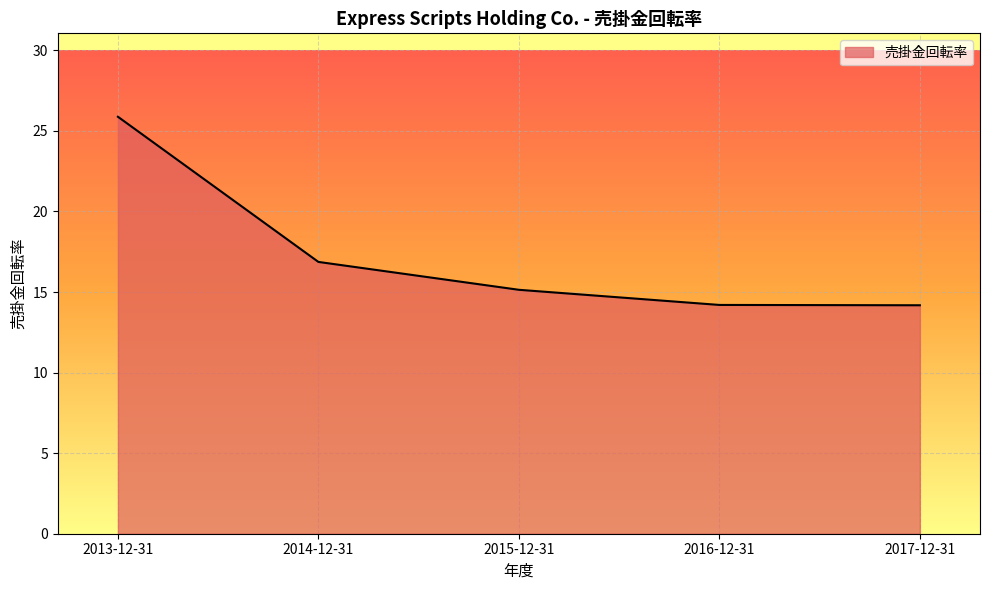

What position from the right is 2014-12-31?

4